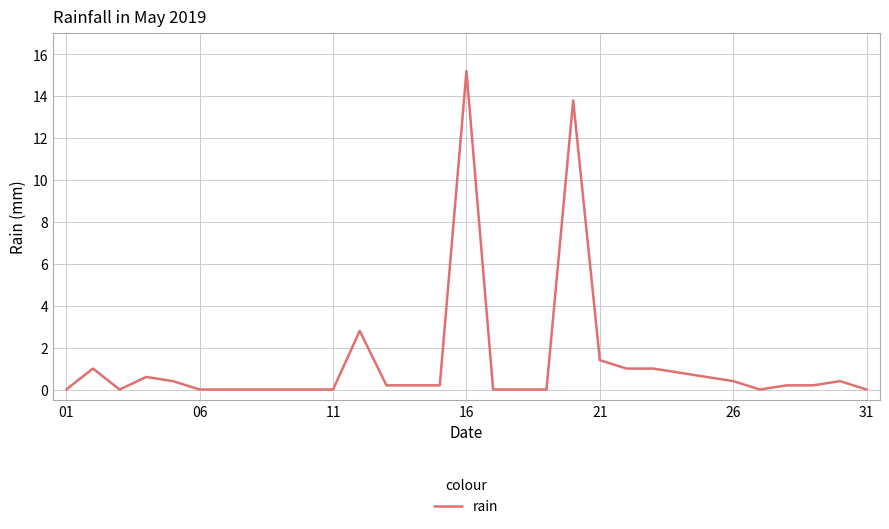

What is the greatest value displayed?

15.2